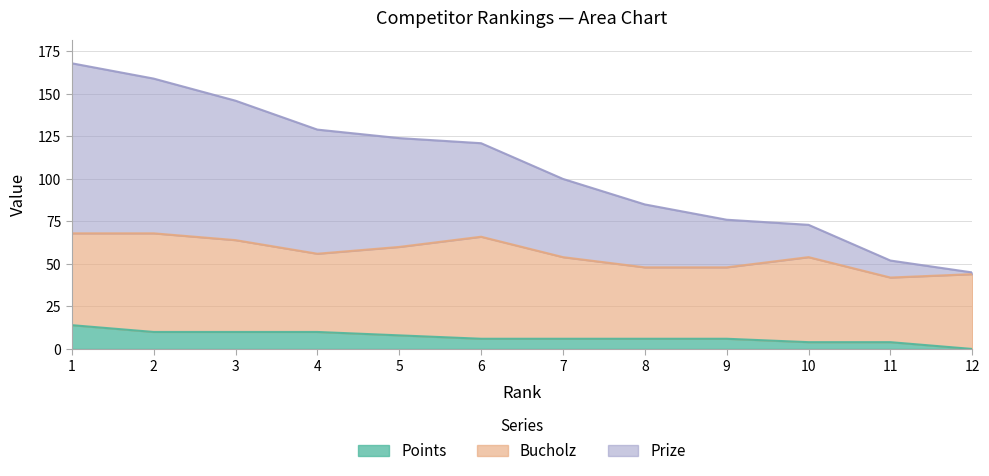

True or false: Points and Prize intersect in this chart.

False